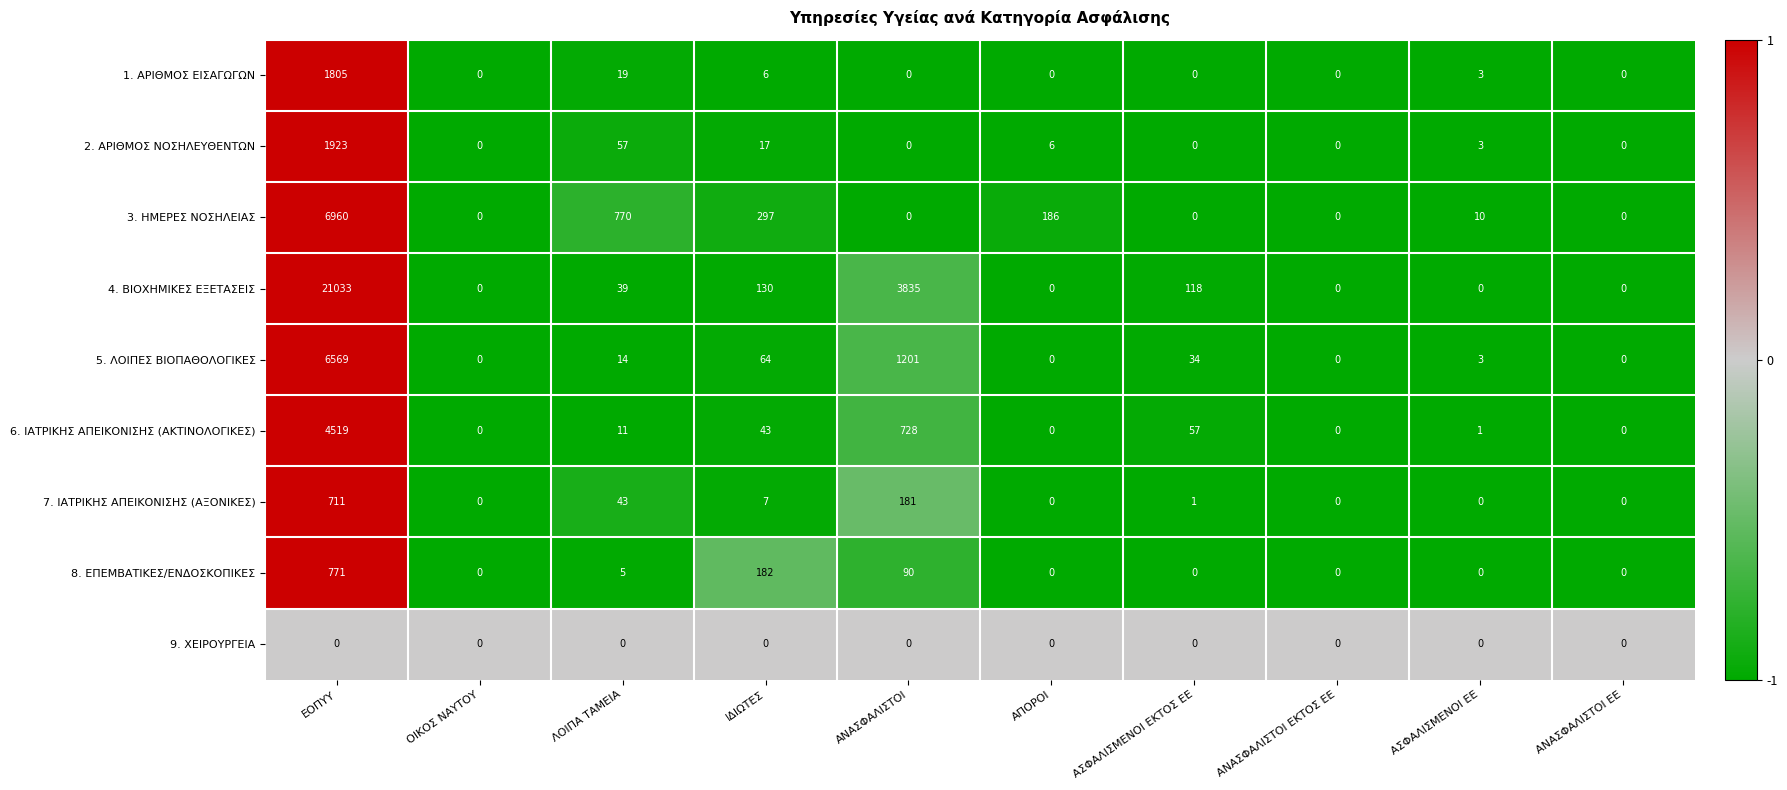

Which category has the highest value across all series?

ΕΟΠΥΥ